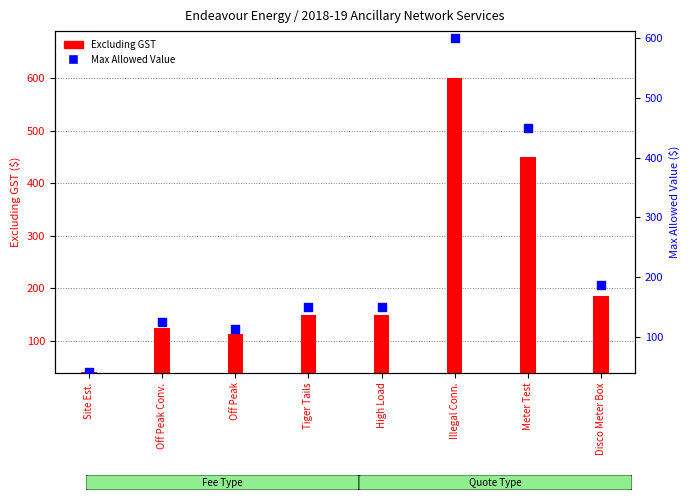

Which series has the largest total across all categories?

Max Allowed Value